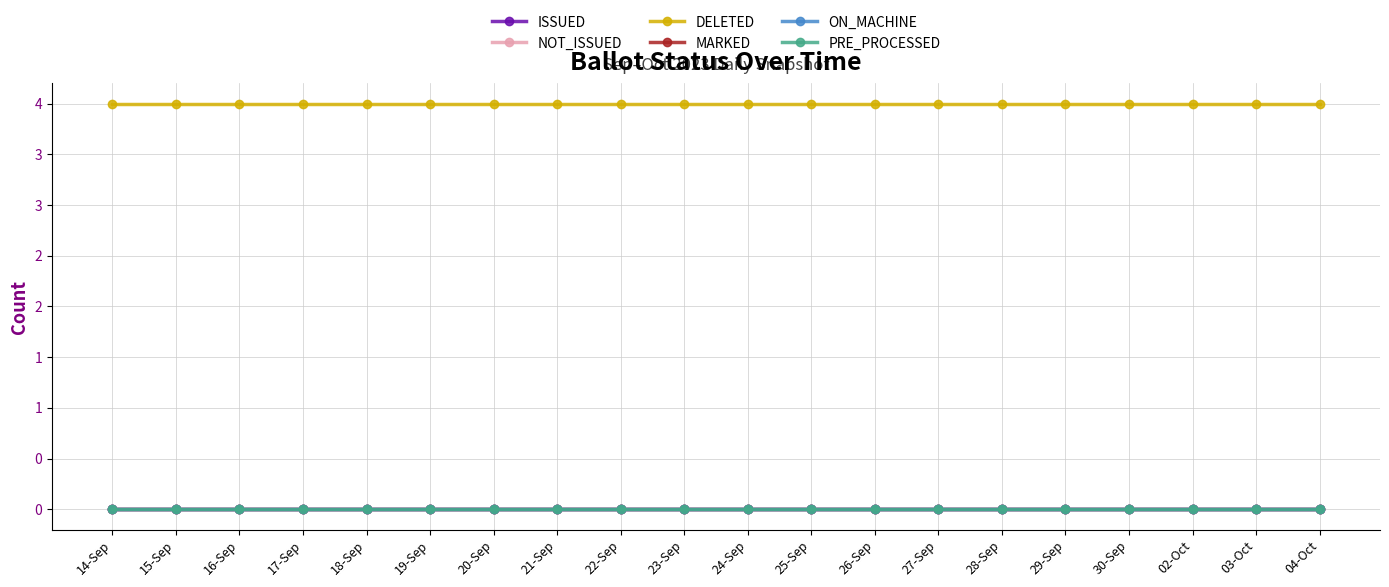

Rank the series at 03-Oct from lowest to highest value.

ISSUED, NOT_ISSUED, MARKED, ON_MACHINE, PRE_PROCESSED, DELETED